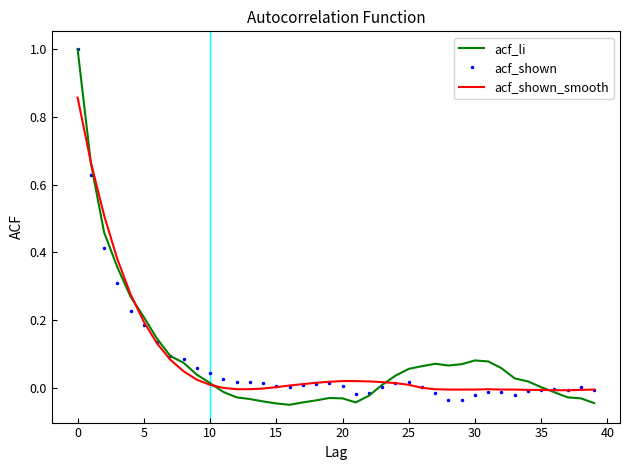

What is the maximum value shown in the chart?

1.0